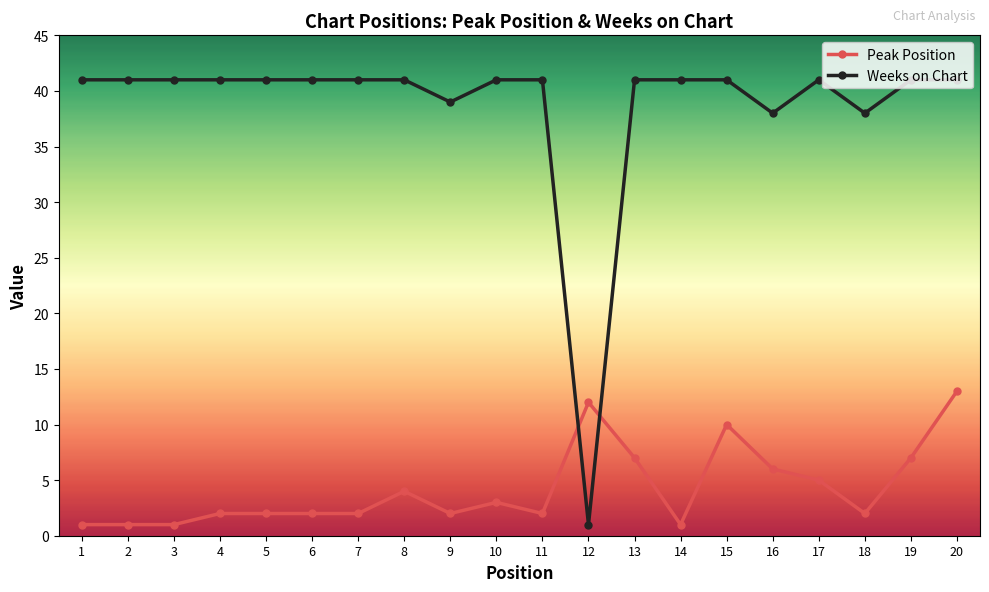

Which series has the largest range (max minus min)?

Weeks on Chart